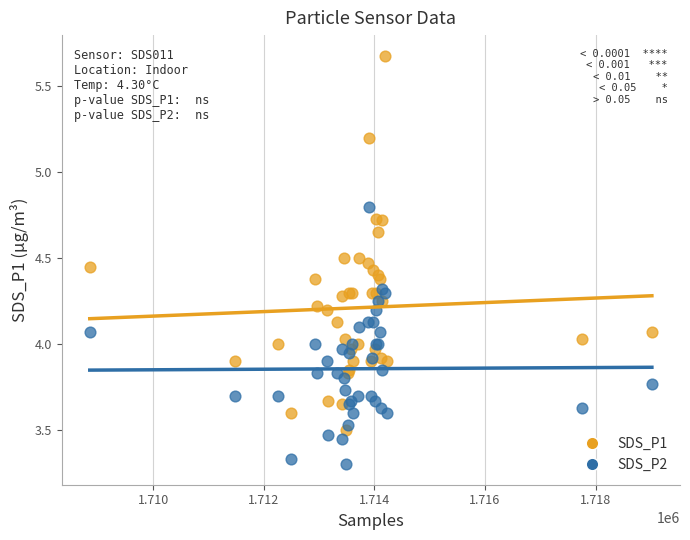

Which series contains the highest Y value?

SDS_P1